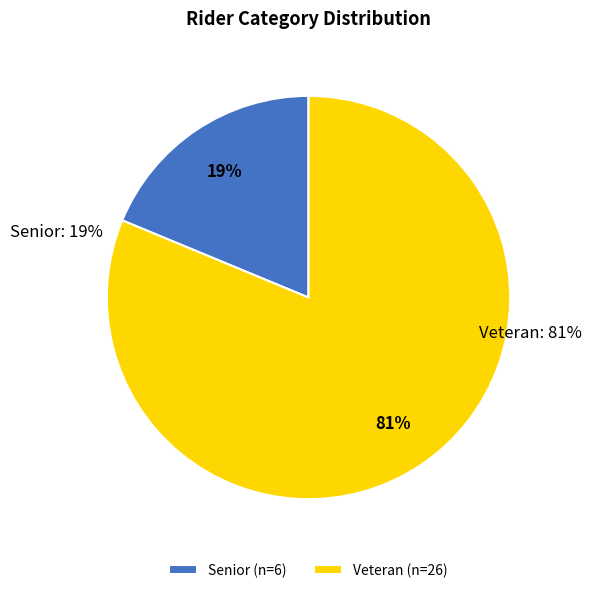

What is the ratio of the value at Veteran to the value at Senior?

4.3